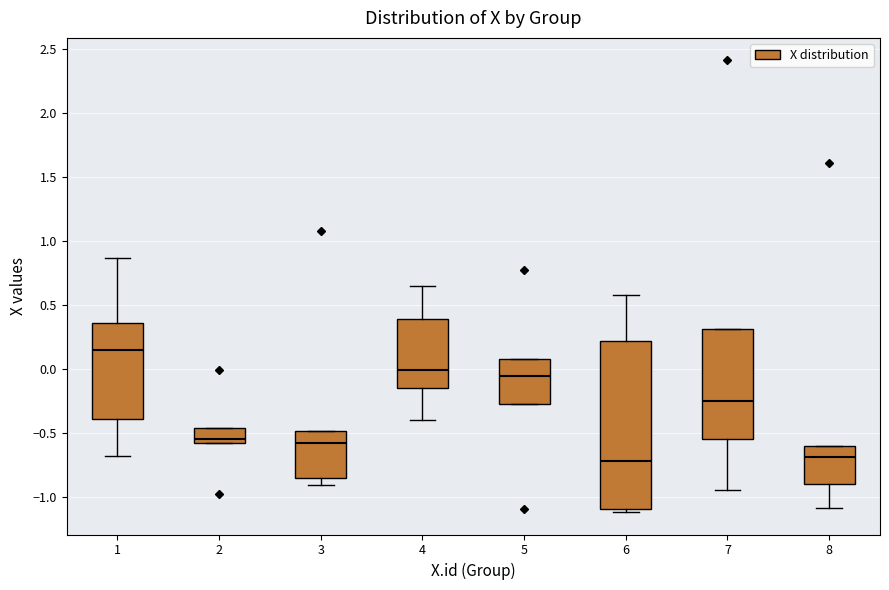

Where does the median line of the box at x = 4 sit on the y-axis? The values are not printed on the chart, so give them approximately, as read against the axis.

0.00